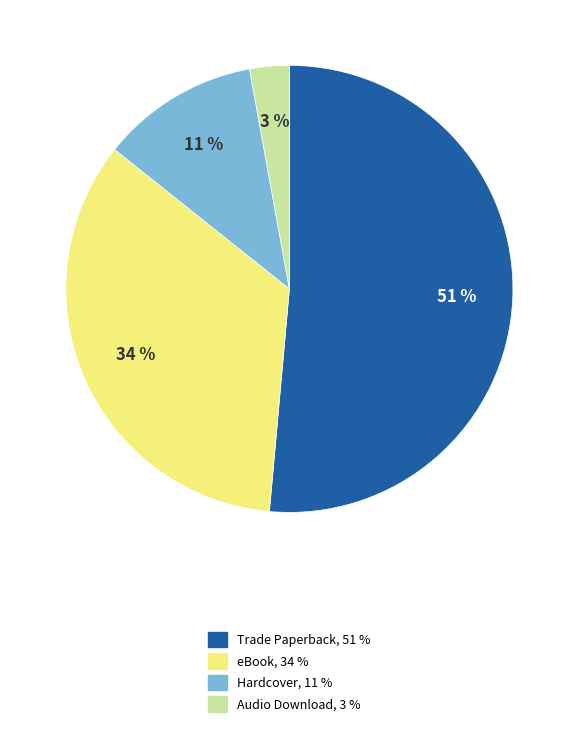

How many segments does this pie chart have?

4